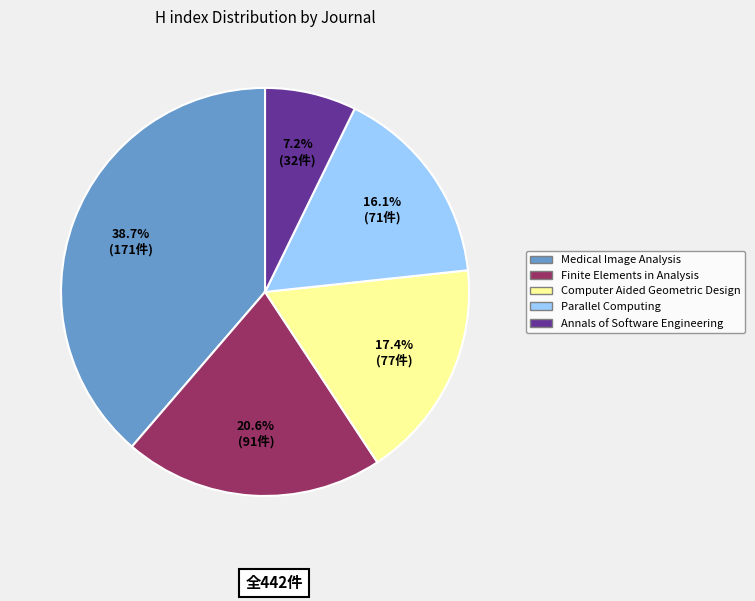

To the nearest percent, what is the average slice percentage?

20%